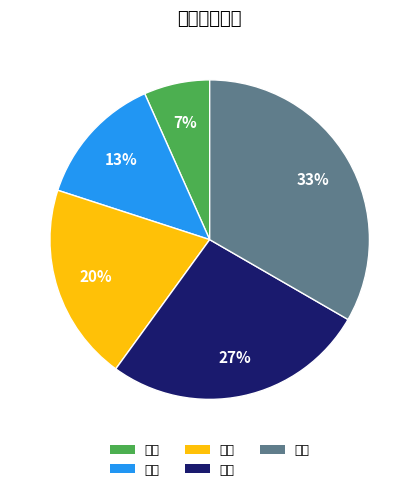

Which has a higher value, 铁路 or 其他?

其他